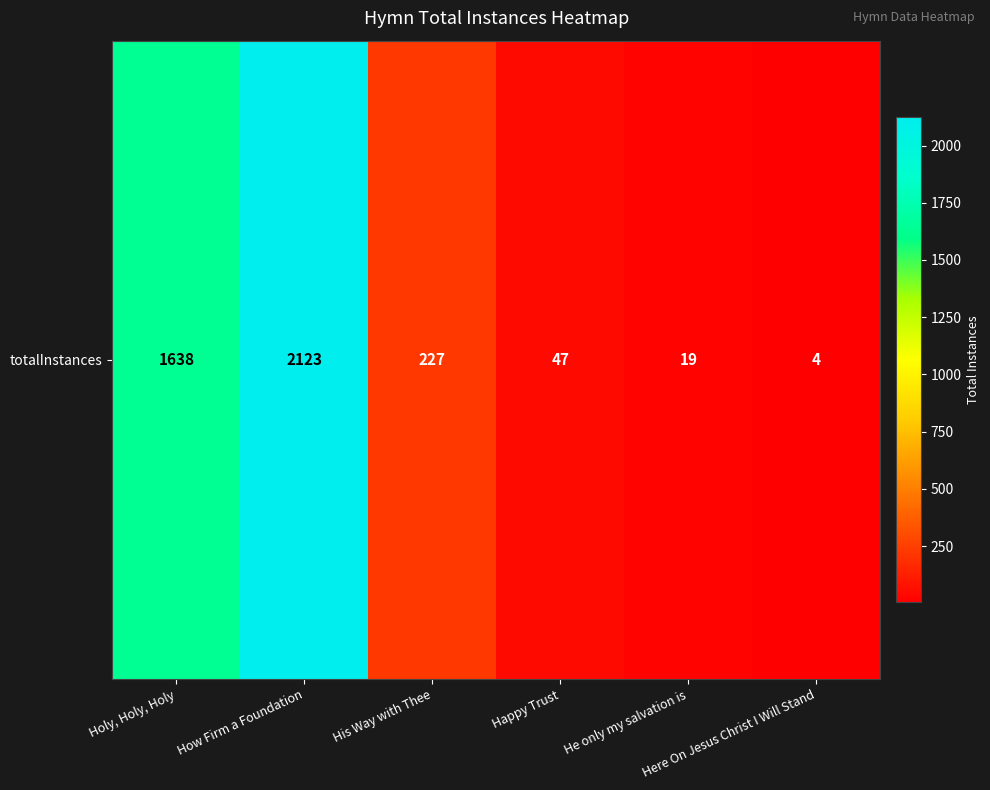

Which category has the highest value across all series?

How Firm a Foundation